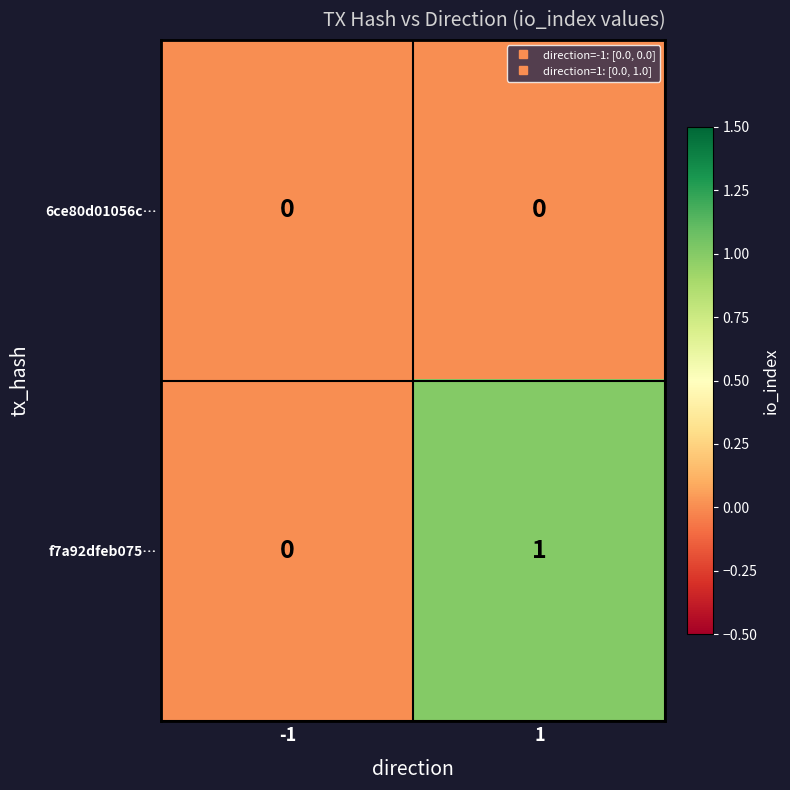

Which series has the largest total across all categories?

f7a92dfeb075…